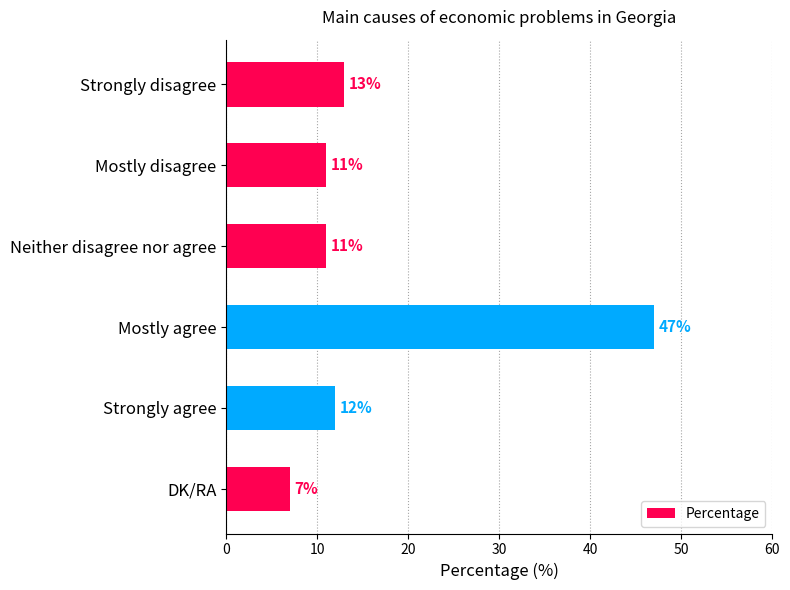

What is the difference between the values at DK/RA and Strongly agree?

5